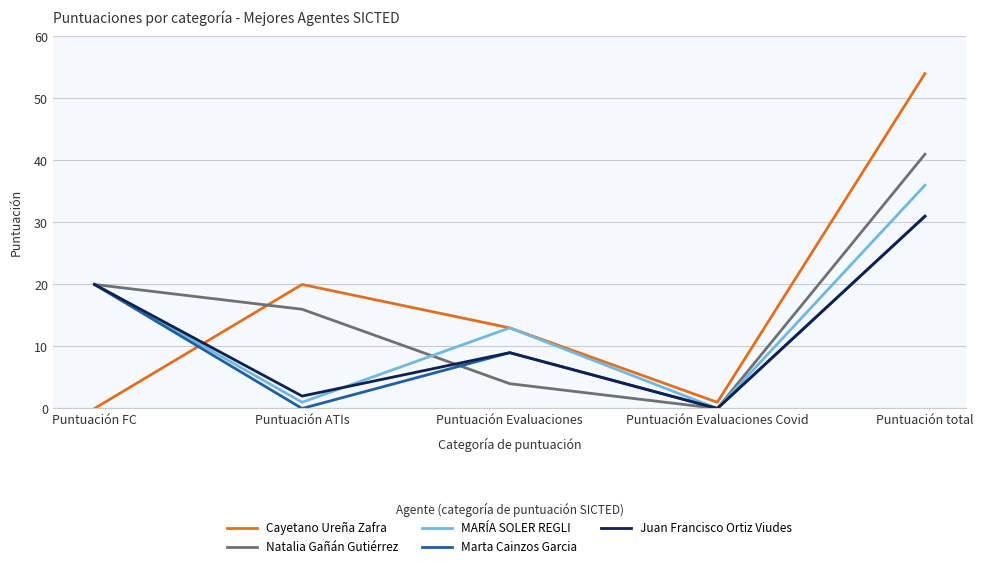

True or false: Natalia Gañán Gutiérrez has more than 0 interior local peaks.

False